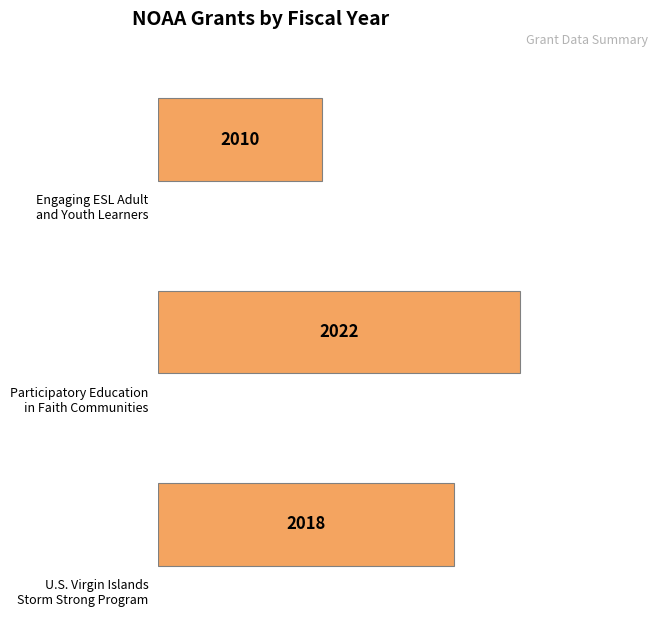

What is the change in value from Engaging ESL Adult and Youth Learners to Participatory Education in Faith Communities?

+12